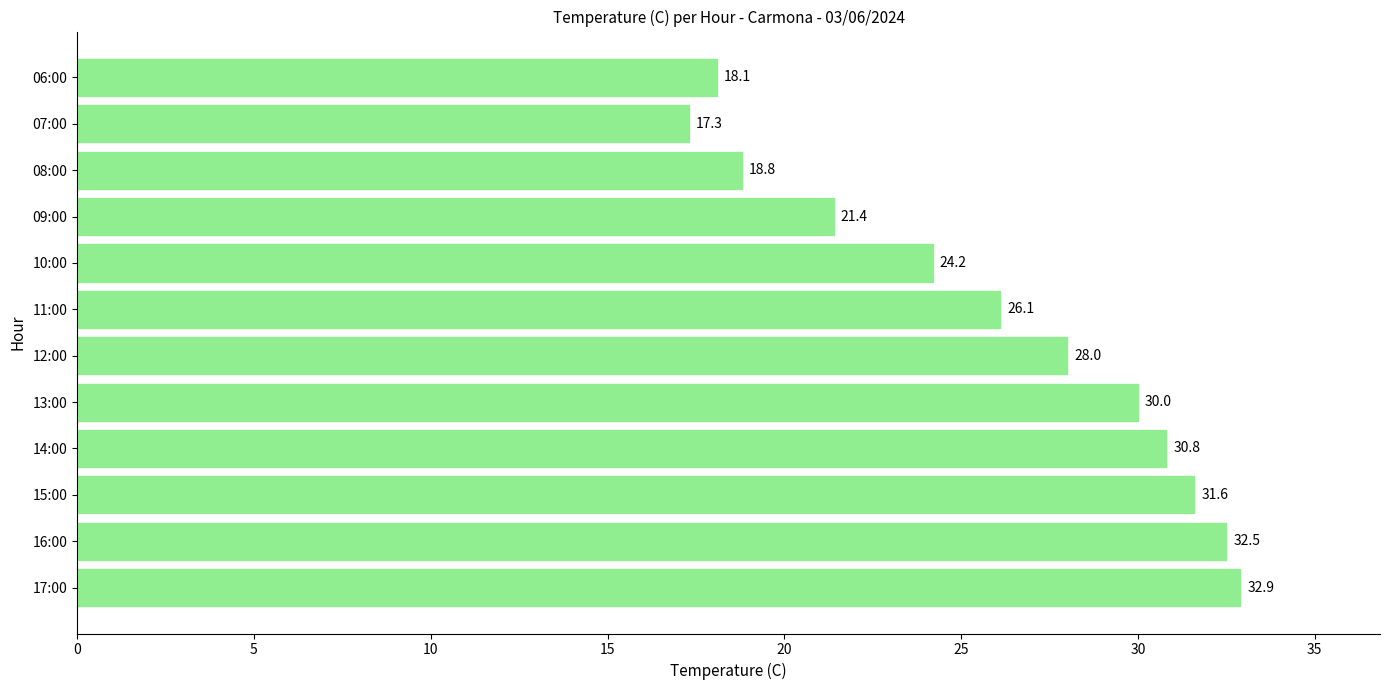

Does the chart contain stacked bars?

No